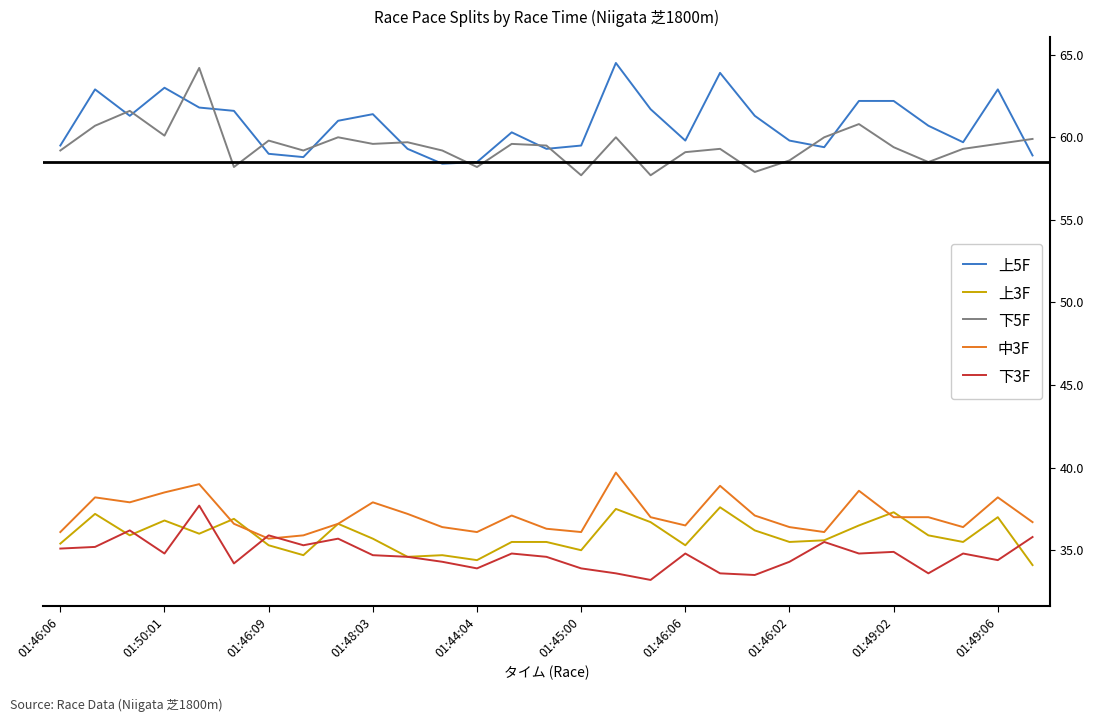

Which category has the lowest value in the 上3F series?

28